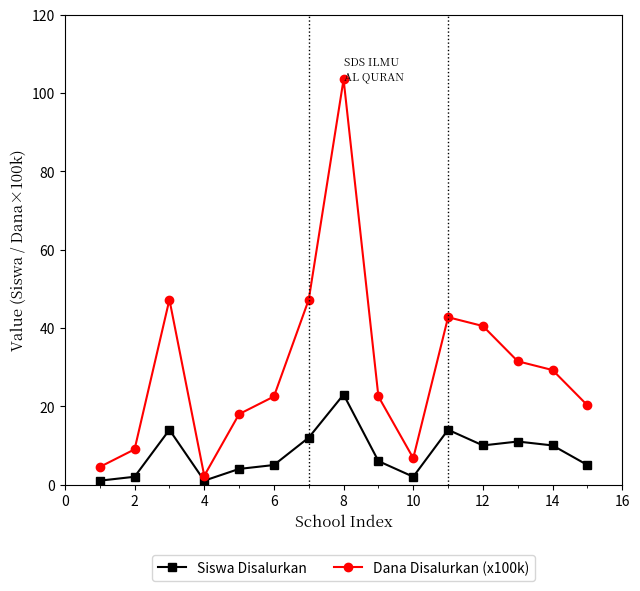

Which series has the largest total across all categories?

Dana Disalurkan (x100k)